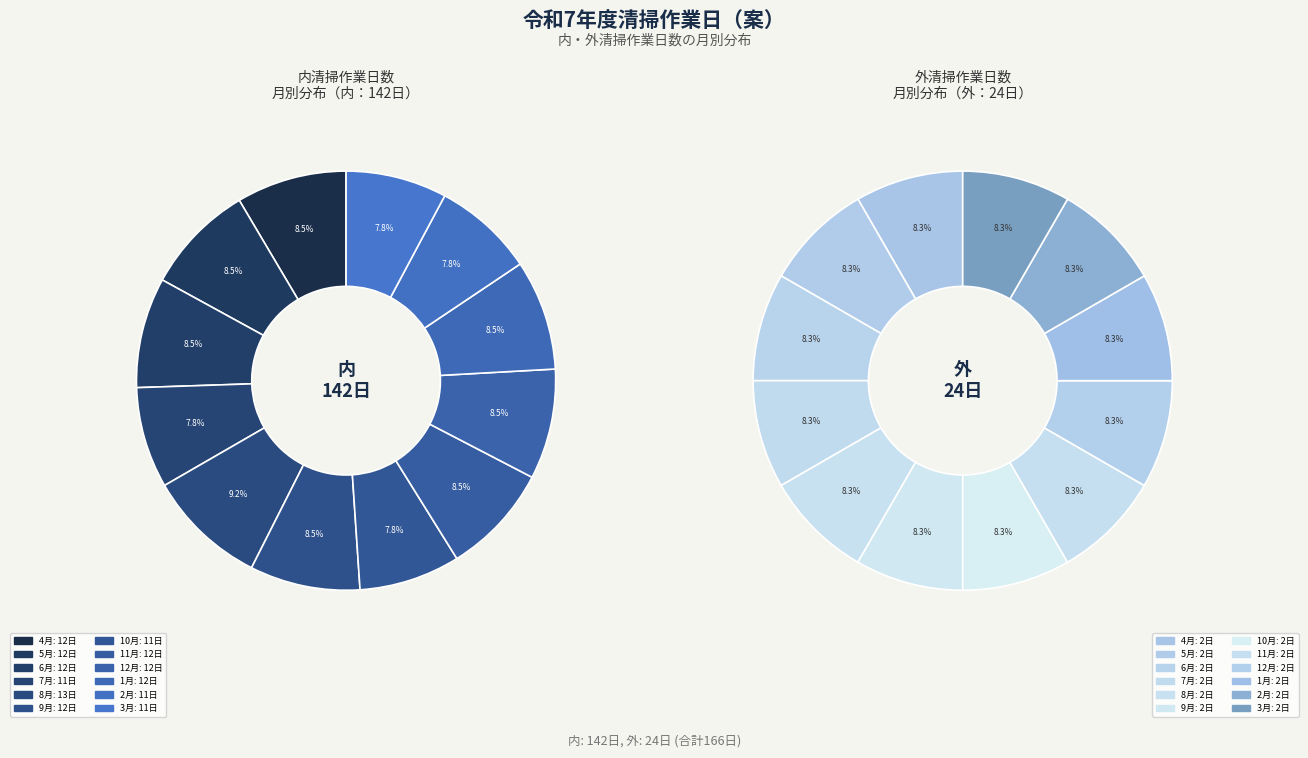

The 9 slice represents 8% of the pie. True or false?

True